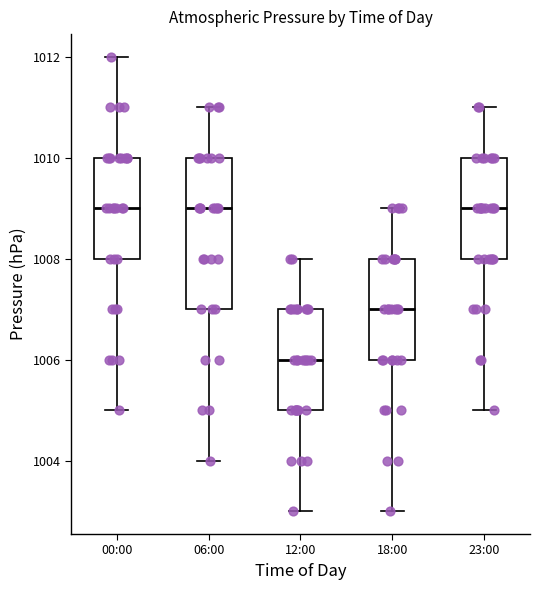

Which box is the tallest, from its lower edge to its upper edge?

06:00